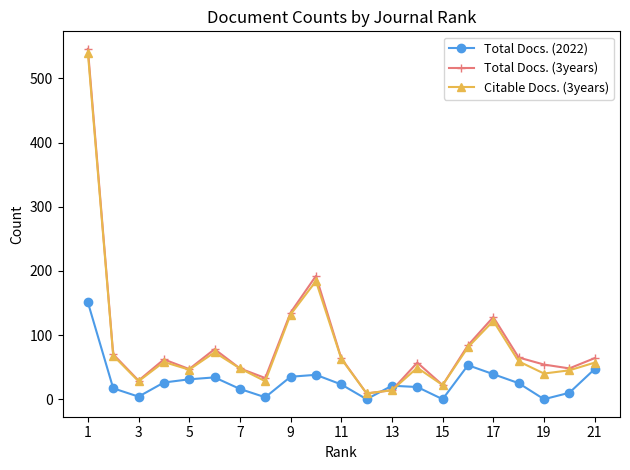

Which series has the widest spread of values?

Total Docs. (3years)